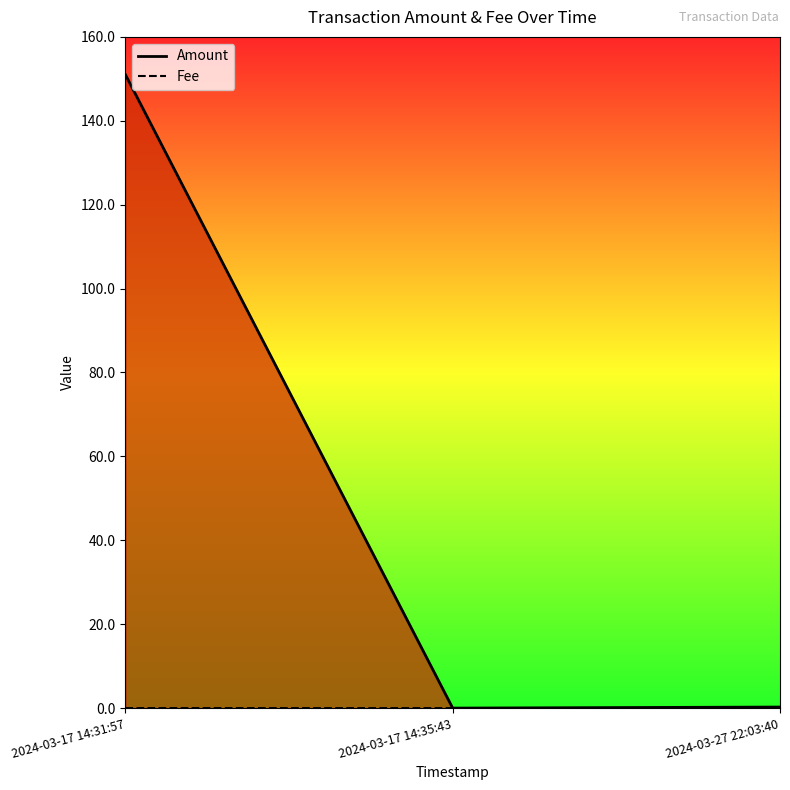

At how many categories does at least one series exceed 75?

1